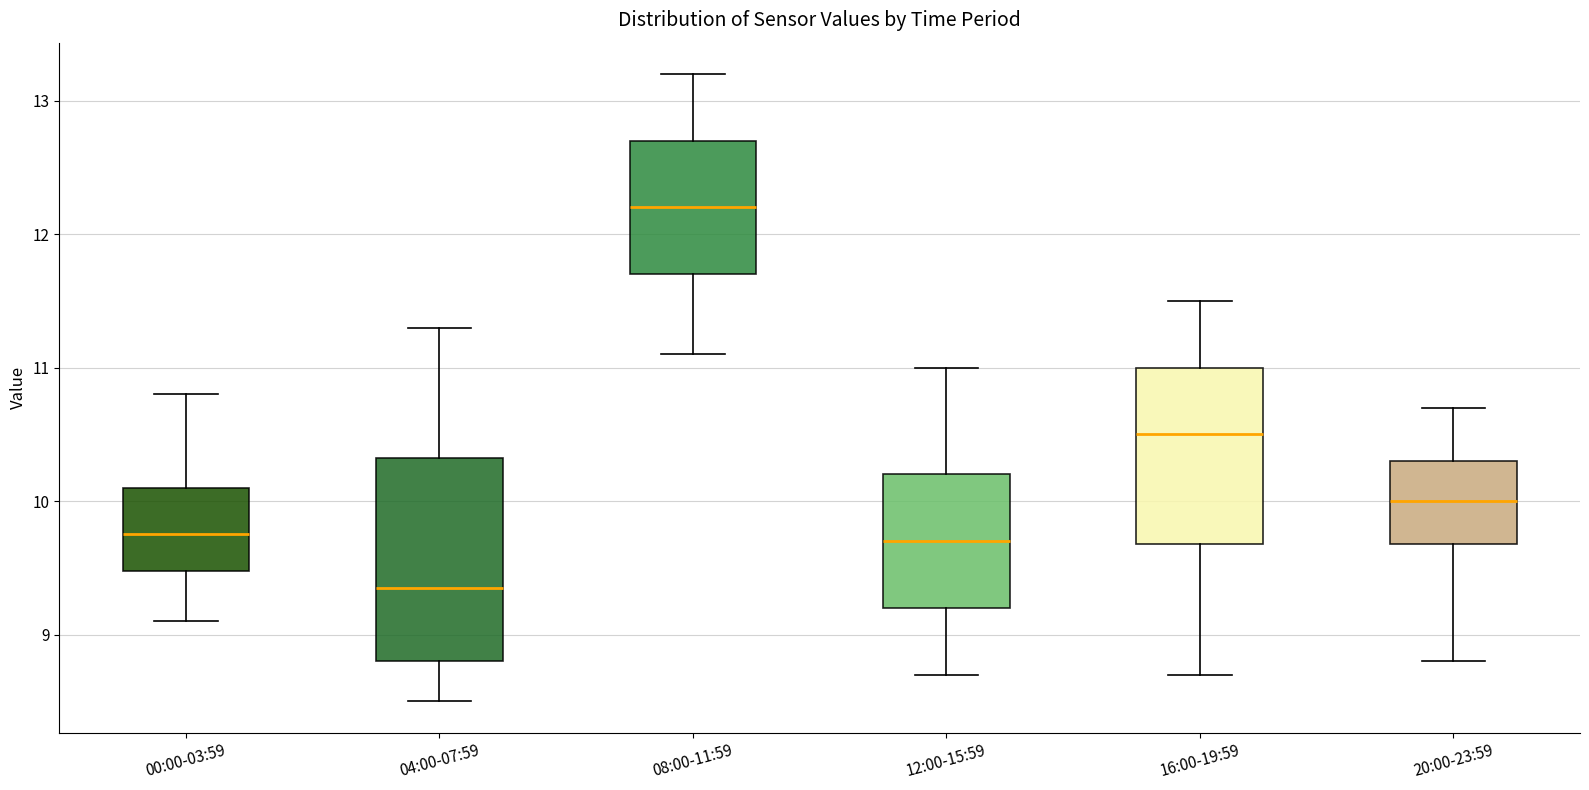

Which box has the highest median line?

08:00-11:59